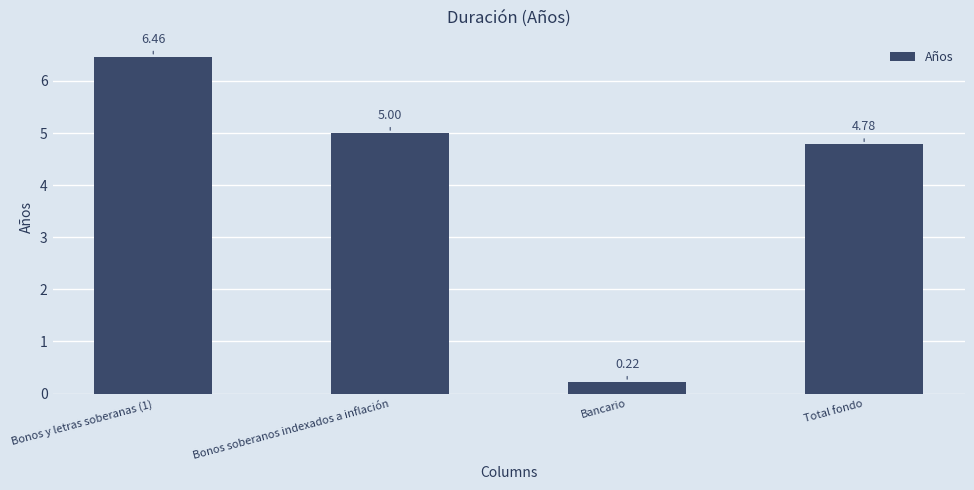

Which label corresponds to the smallest value in the chart?

Bancario